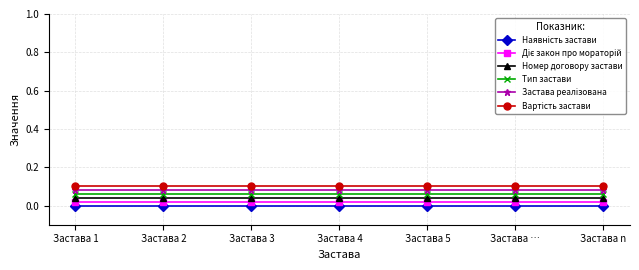

True or false: Тип застави and Номер договору застави intersect in this chart.

False